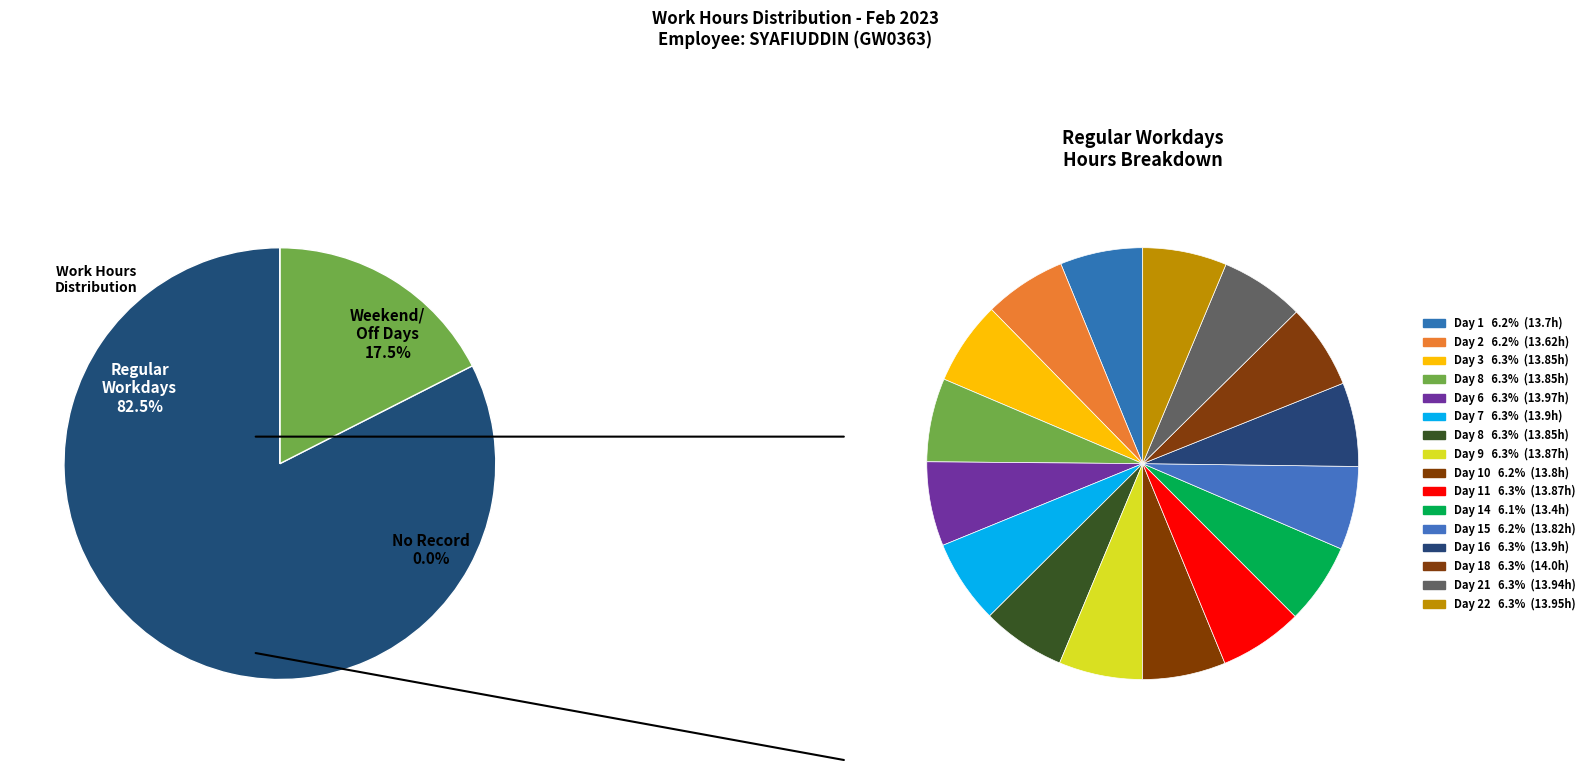

What percentage is the Day 22 slice, to the nearest percent?

6%